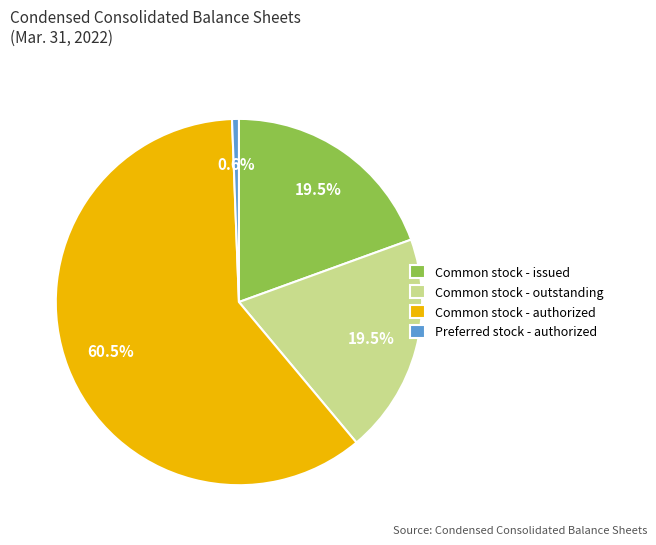

Combined, do Common stock - authorized and Common stock - issued account for over 50%?

Yes